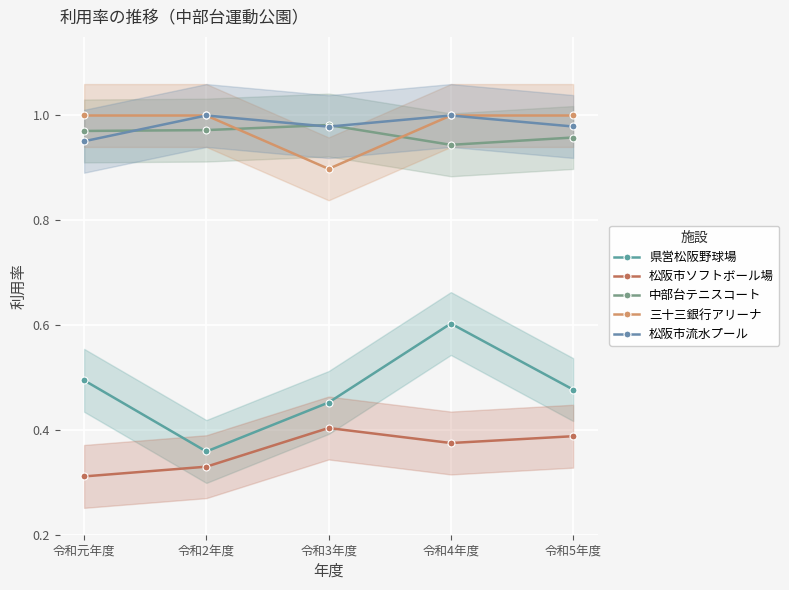

How many lines are shown in the chart?

5